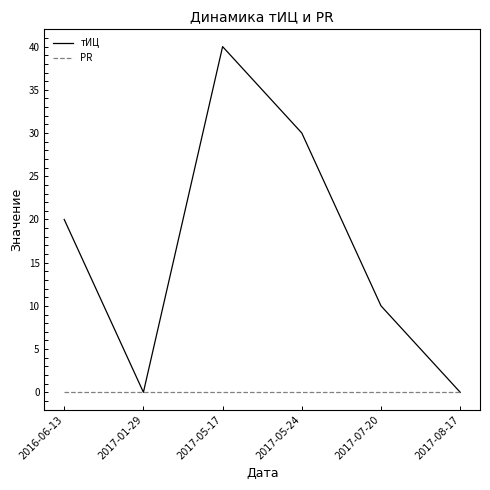

What is the maximum value shown in the chart?

40